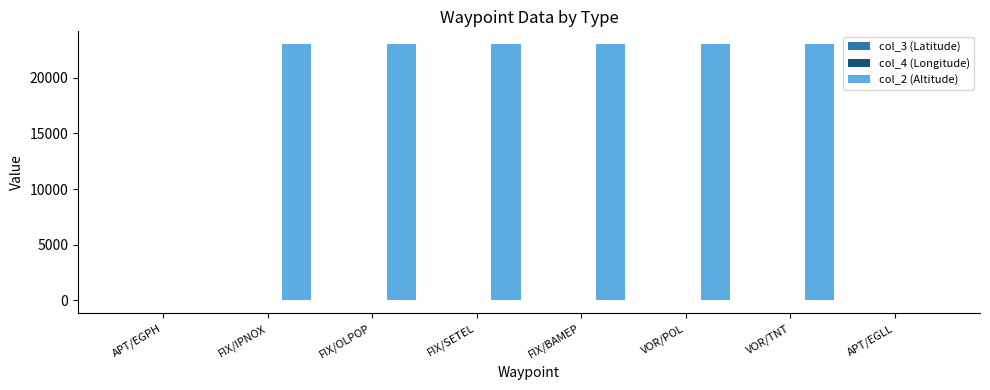

What is the maximum value shown in the chart?

23000.0